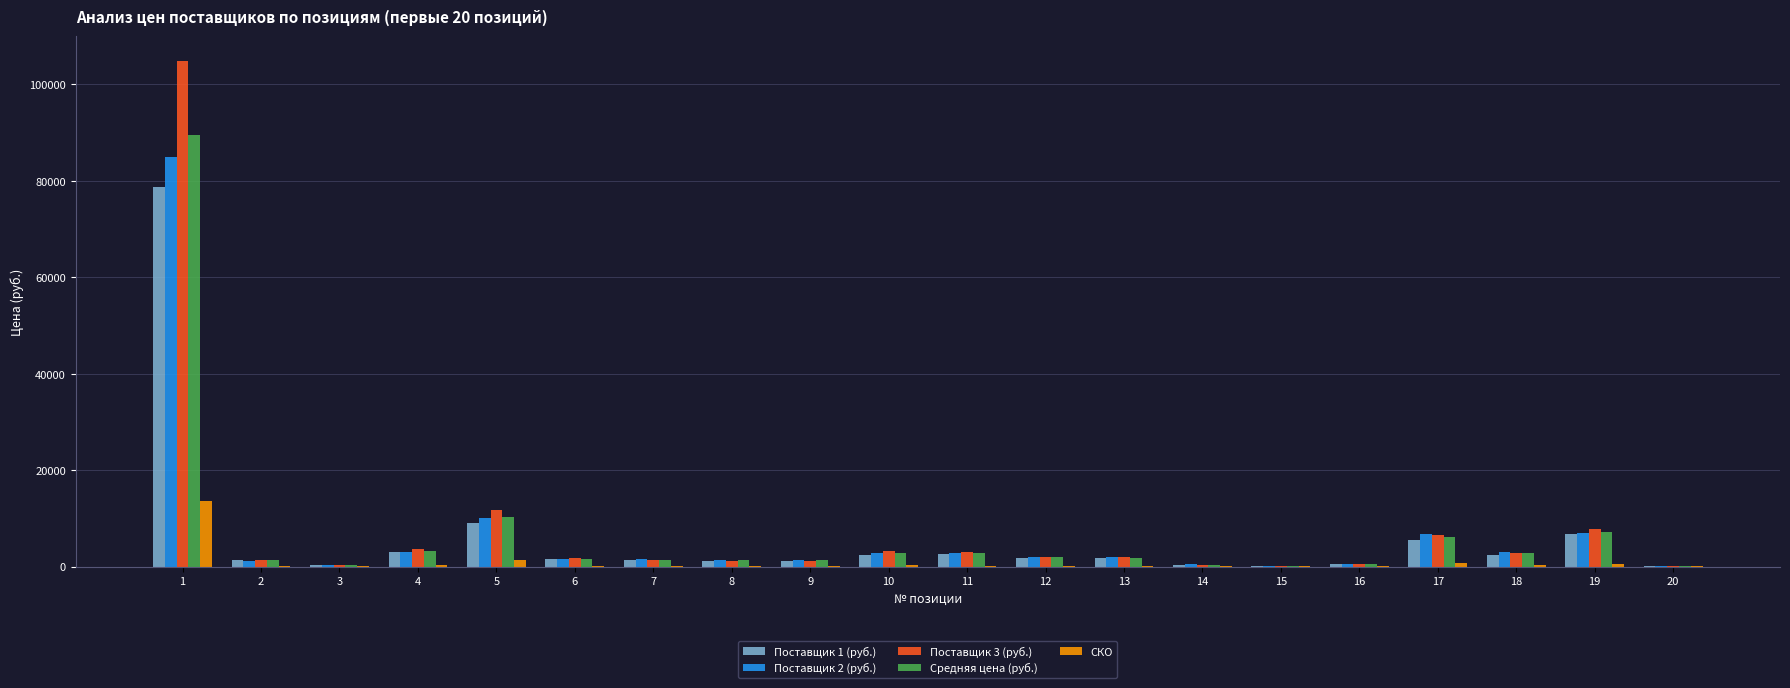

What is the maximum value for СКО?

13612